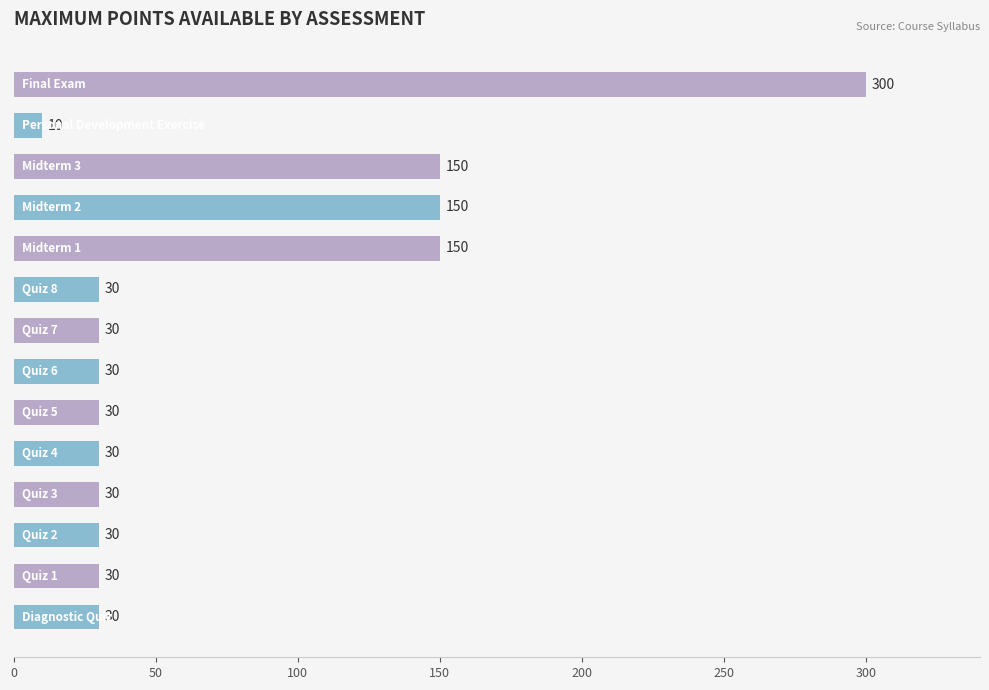

What is the average value?

74